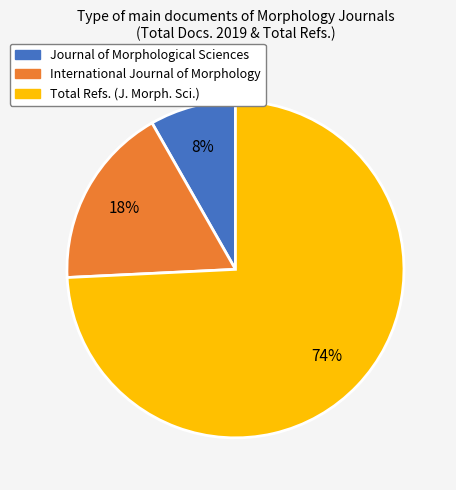

How many slices are in this pie chart?

3